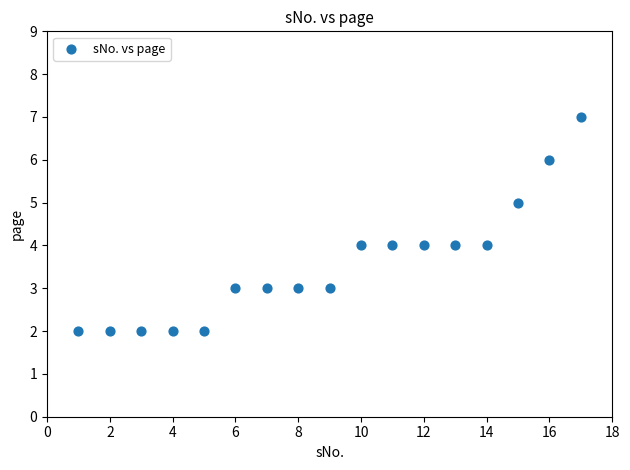

What is the range of Y values (max minus min)?

5